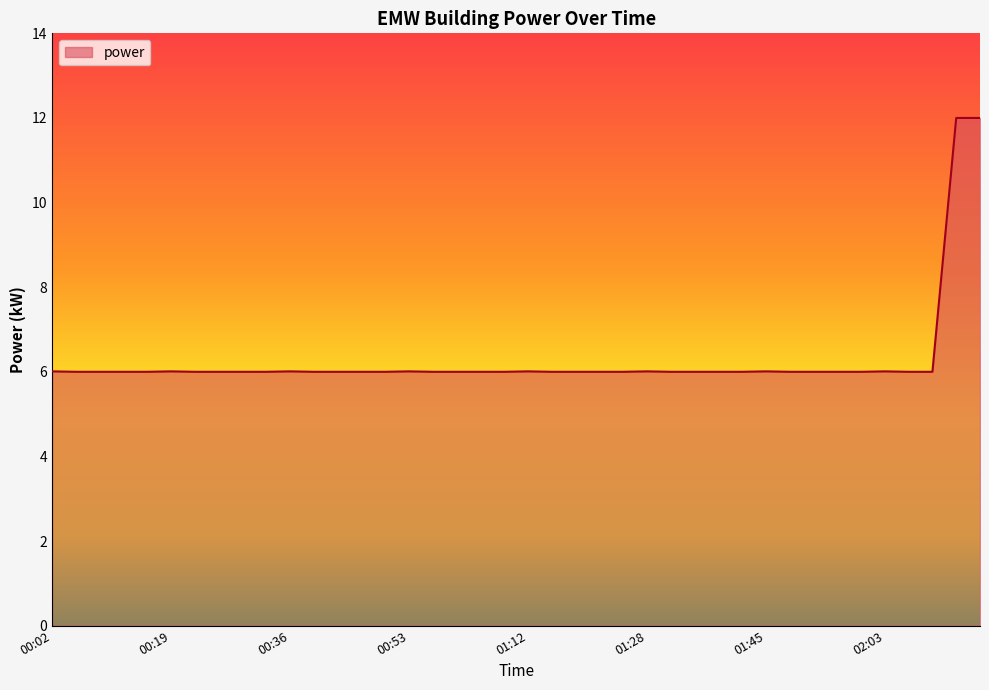

What is the difference between the maximum and minimum values?

6.0